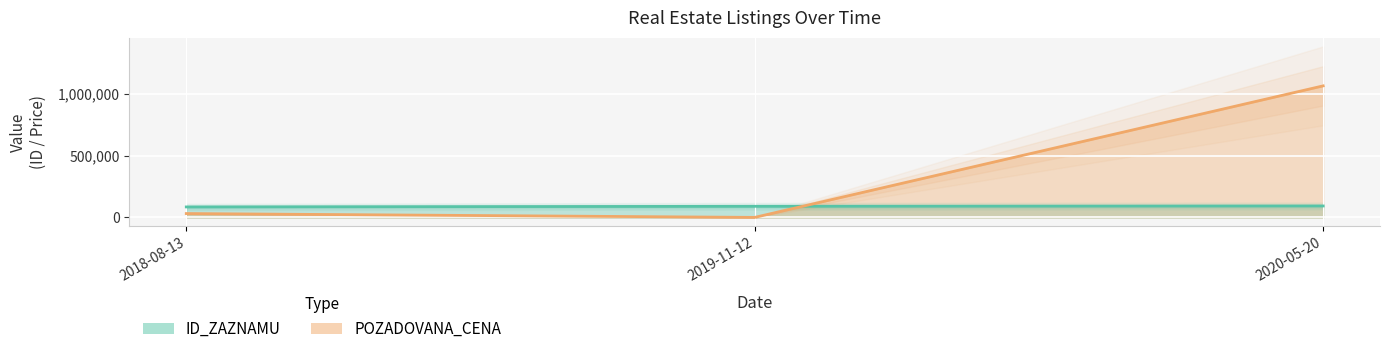

How many data points in ID_ZAZNAMU are less than 90253?

1